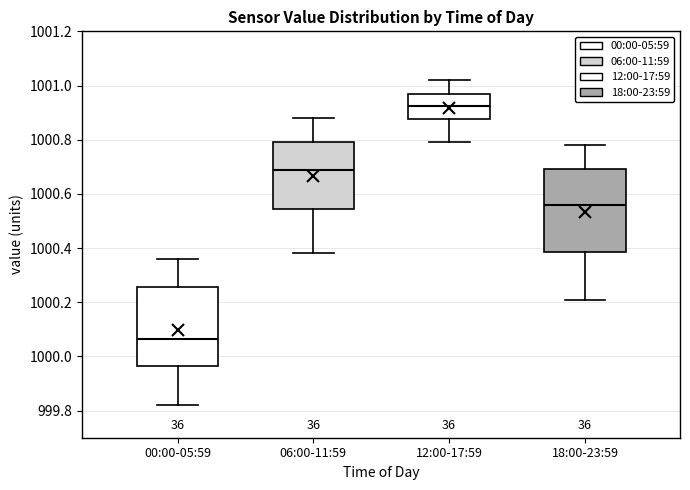

Reading left to right, transcribe this box plot: for each box, give where its median line is, the range the box spans, and where its two whiskers end, as read against the y-axis. The values are not printed on the chart, so give them approximately, as read against the axis.

00:00-05:59: median 1000.06, box 999.96 to 1000.26, whiskers 999.82 to 1000.36
06:00-11:59: median 1000.70, box 1000.54 to 1000.80, whiskers 1000.38 to 1000.88
12:00-17:59: median 1000.92, box 1000.88 to 1000.98, whiskers 1000.80 to 1001.02
18:00-23:59: median 1000.56, box 1000.38 to 1000.70, whiskers 1000.22 to 1000.78